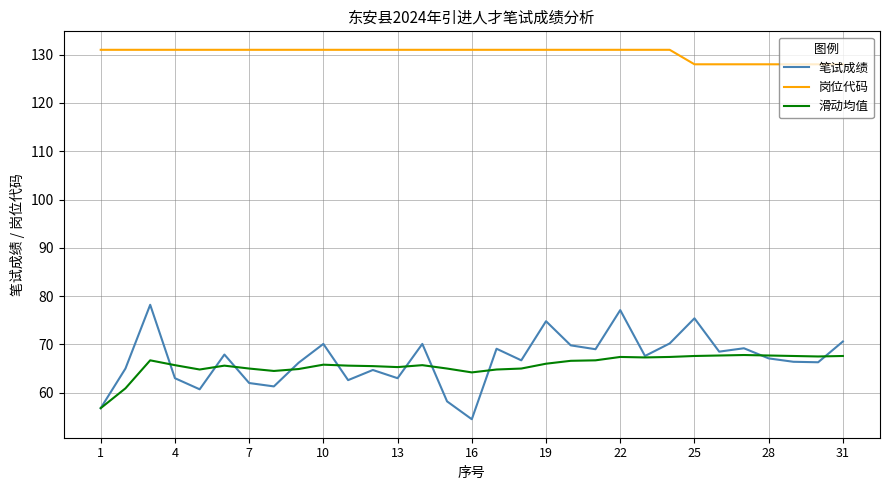

Which series has the largest range (max minus min)?

笔试成绩